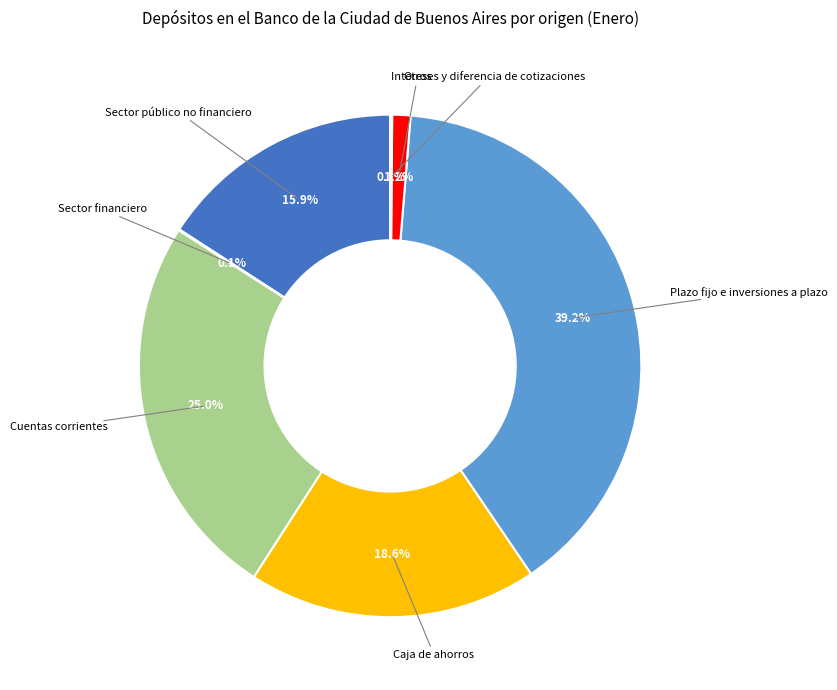

Is there a majority slice in this chart?

No